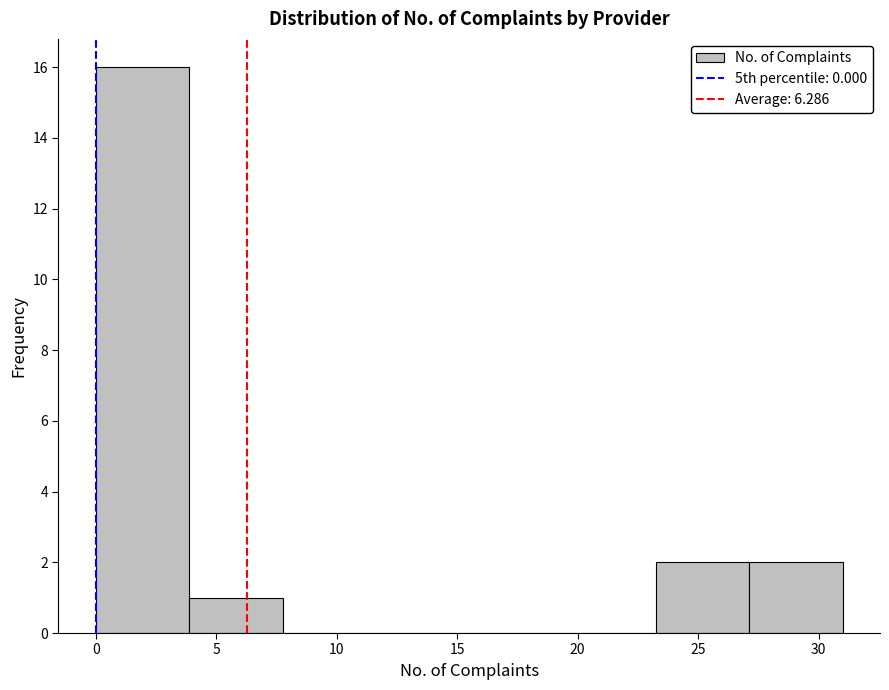

Reading left to right, transcribe this chart: for each bar, give the range it covers on the x-axis and its height. Neither the bar edges nor the heights are printed on the chart, so give them approximately, as read against the axes.

0.0 to 4.0: 16
4.0 to 8.0: 1
8.0 to 11.5: 0
11.5 to 15.5: 0
15.5 to 19.5: 0
19.5 to 23.5: 0
23.5 to 27.0: 2
27.0 to 31.0: 2